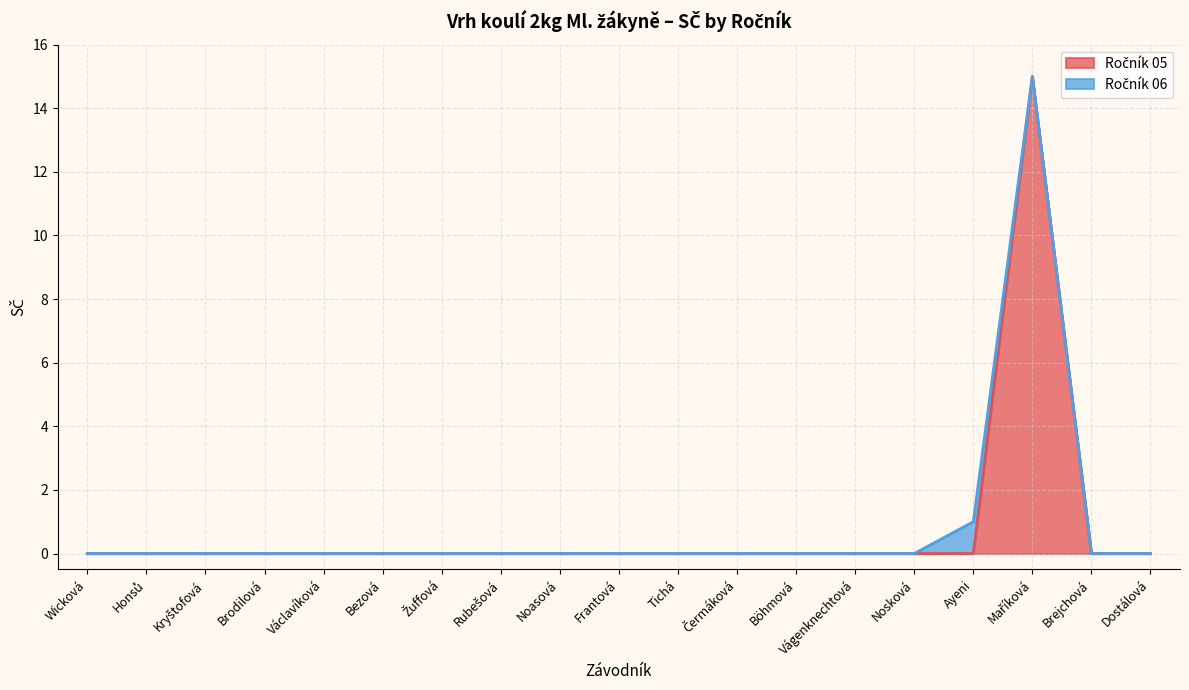

Rank the categories by value from highest to lowest.

Maříková, Wicková, Honsů, Kryštofová, Brodilová, Václavíková, Bezová, Žuffová, Rubešová, Noasová, Frantová, Tichá, Čermáková, Böhmová, Vágenknechtová, Nosková, Ayeni, Brejchová, Dostálová